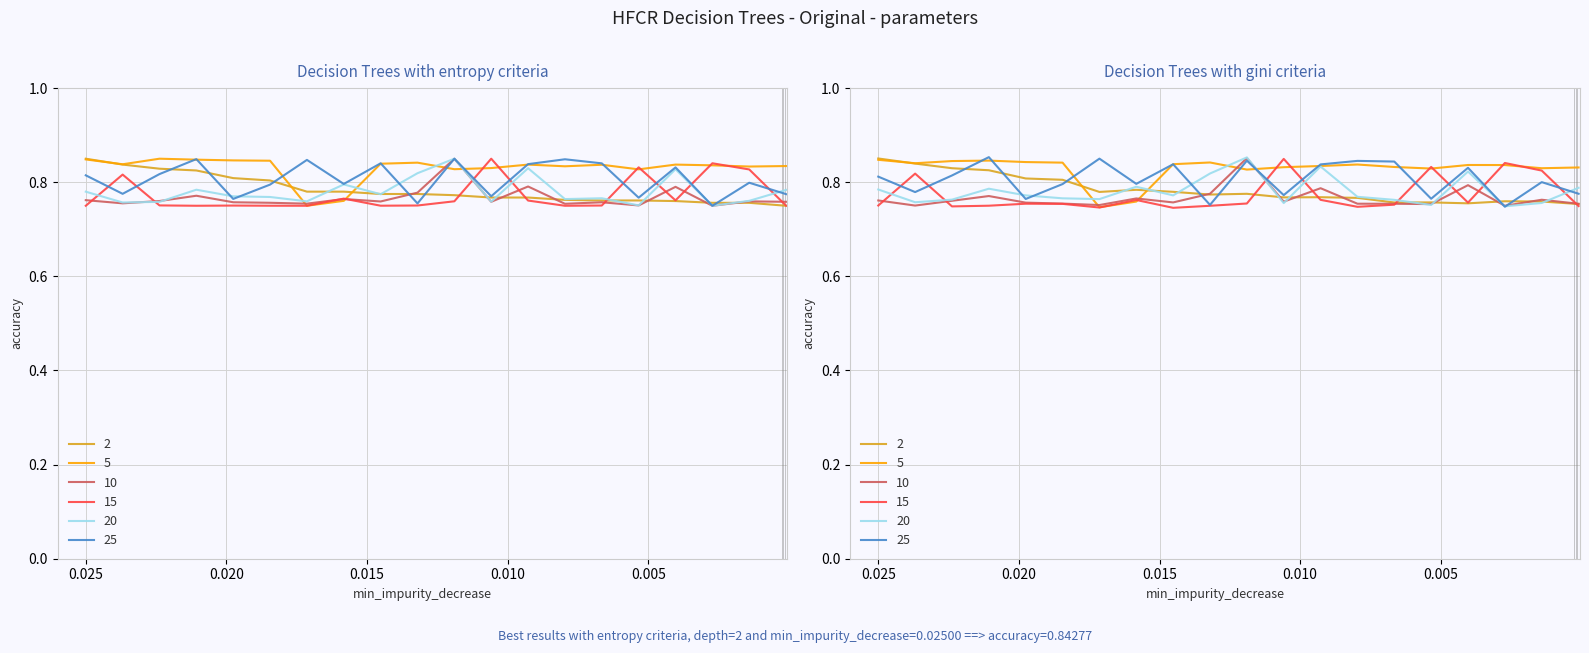

How many lines are shown in the chart?

6